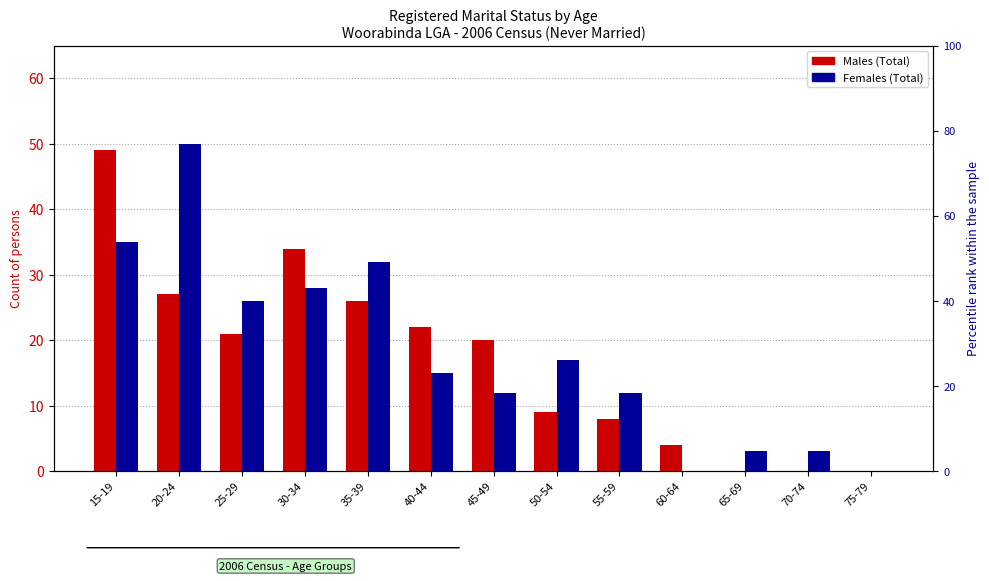

How many groups of bars are there?

13